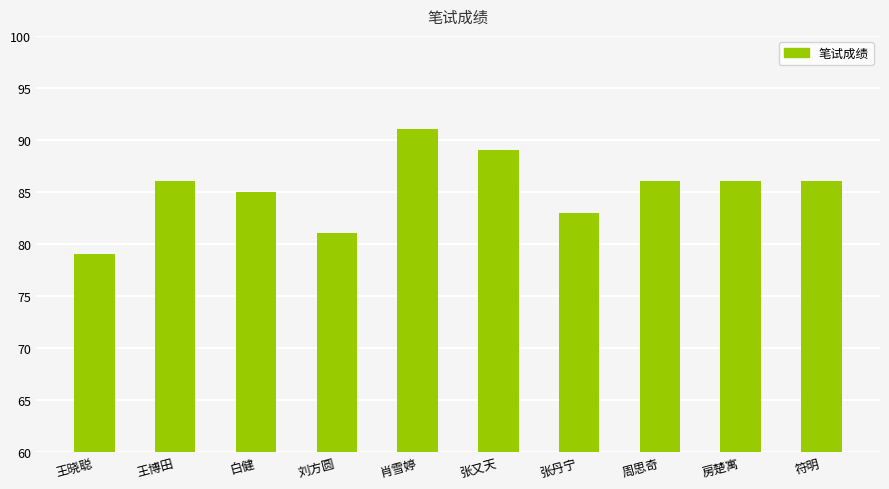

Which has a higher value, 张又天 or 王晓聪?

张又天